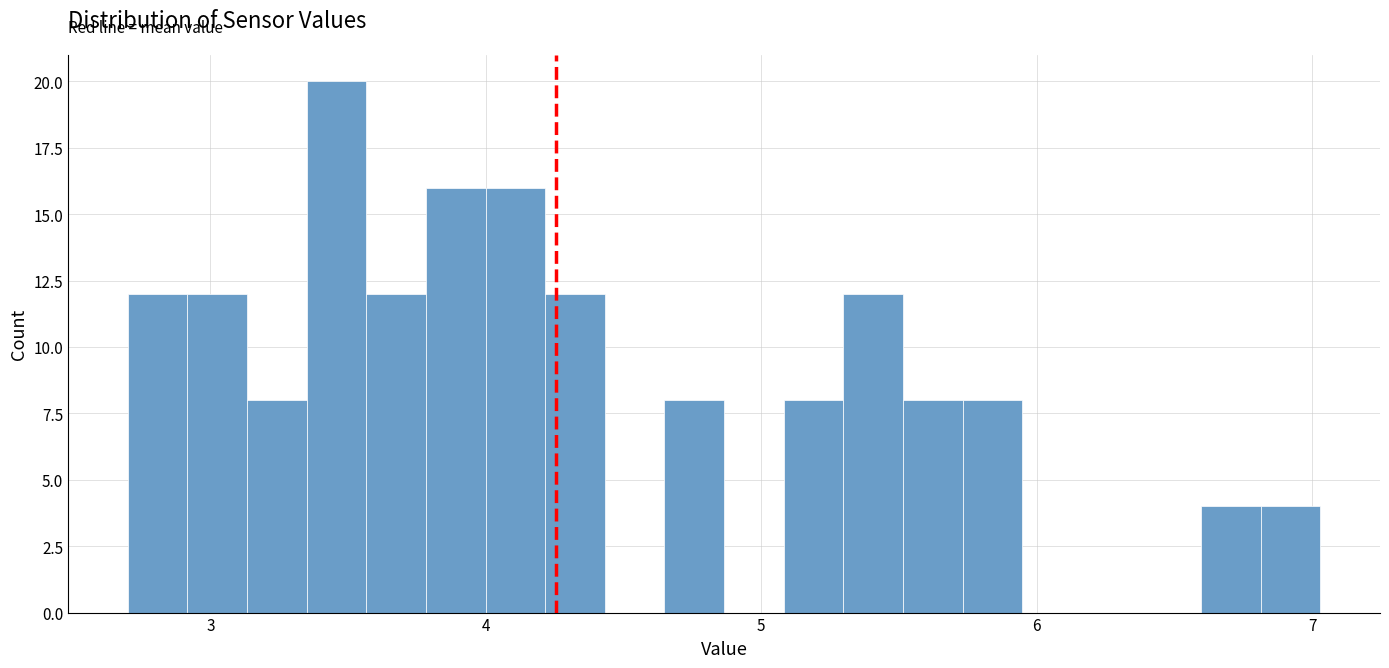

Around what value on the x-axis is the tallest bar? Give the approximate position of its centre, as read against the axis.

3.5